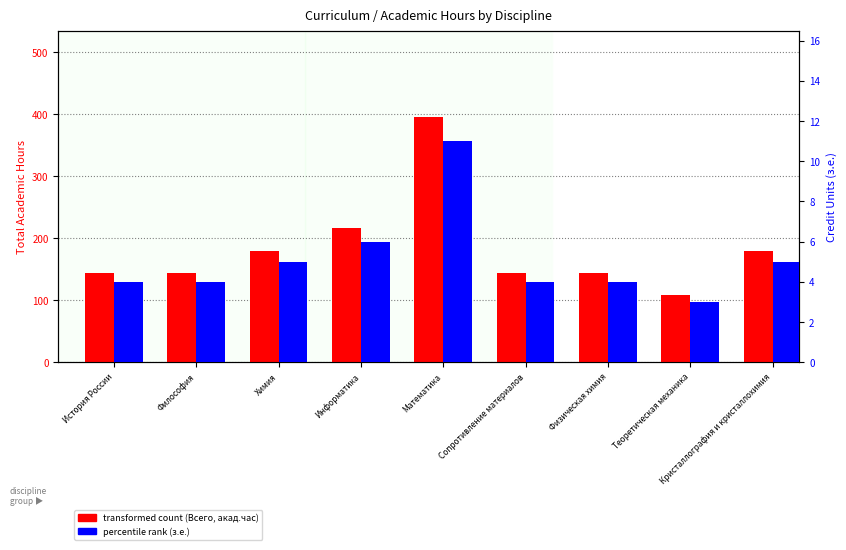

Where is percentile rank (з.е.) nearest to the value 7?

Информатика